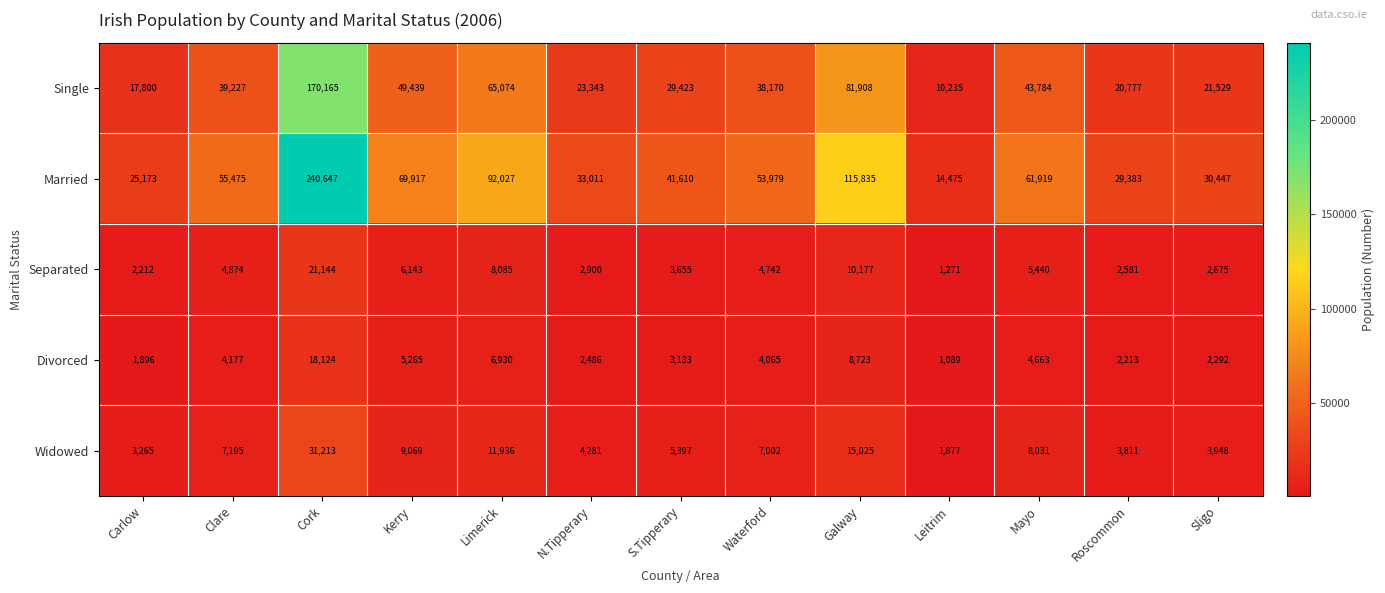

What is the sum of all Married values?

863898